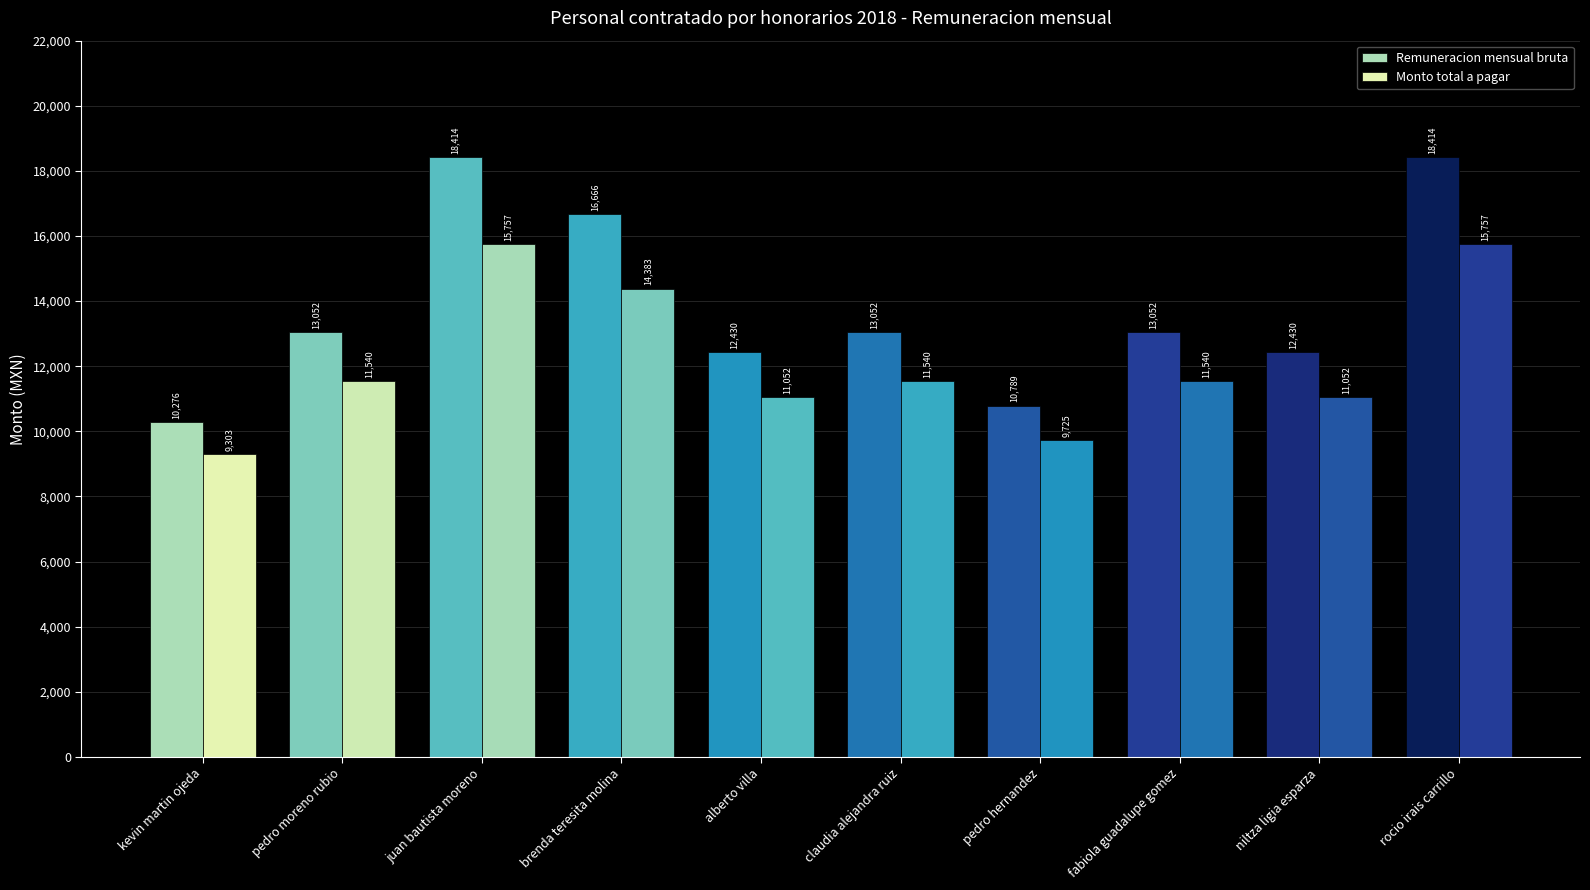

The value of Remuneracion mensual bruta at kevin martin ojeda is 10275.7. True or false?

True